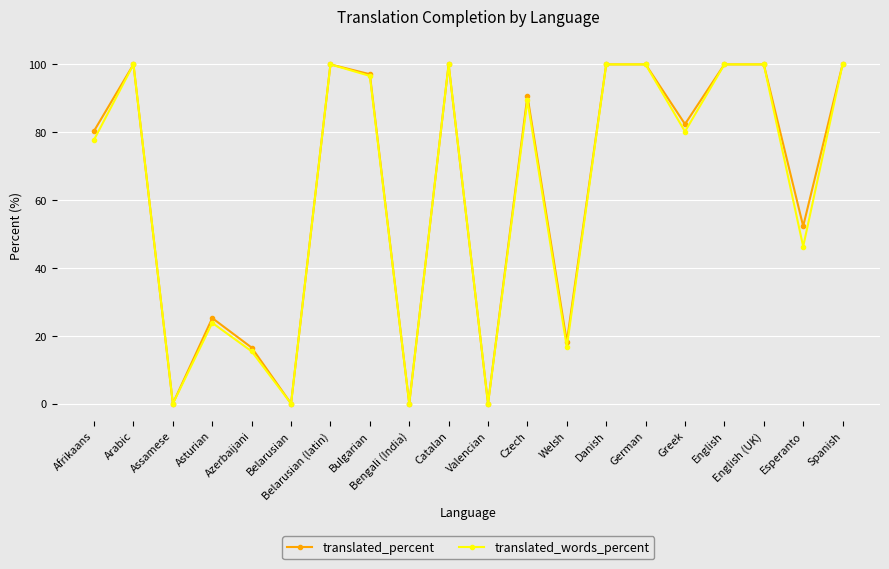

Does the chart display data point markers on the line(s)?

Yes